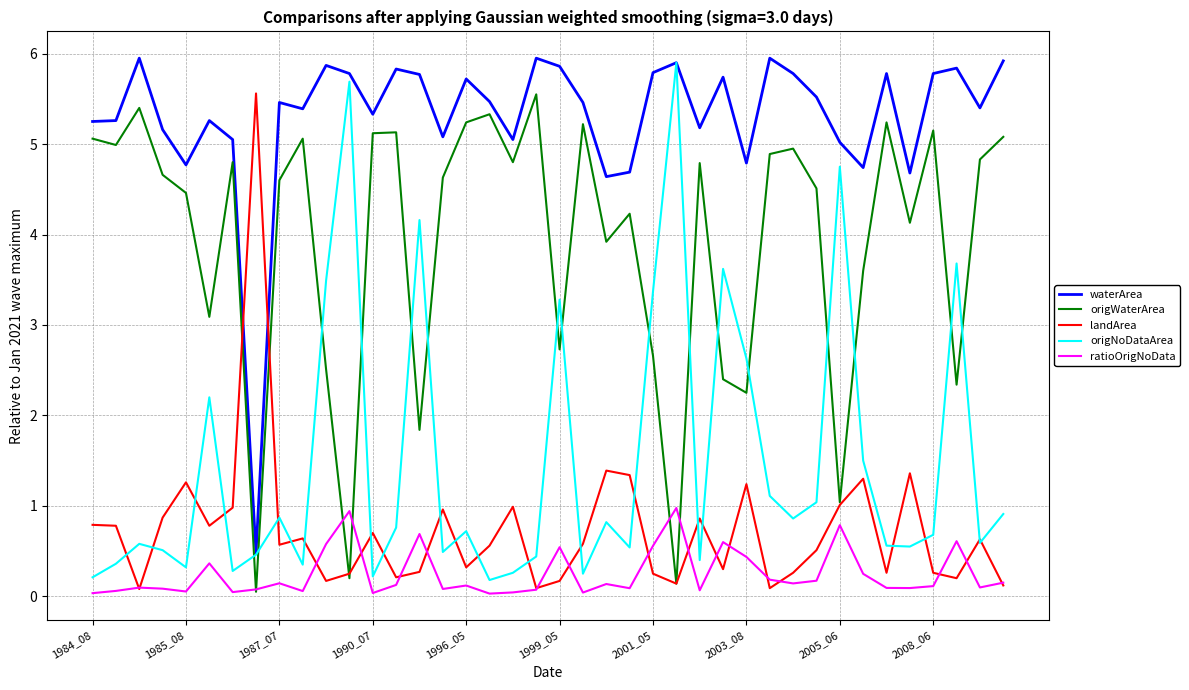

What is the greatest value displayed?

6.0